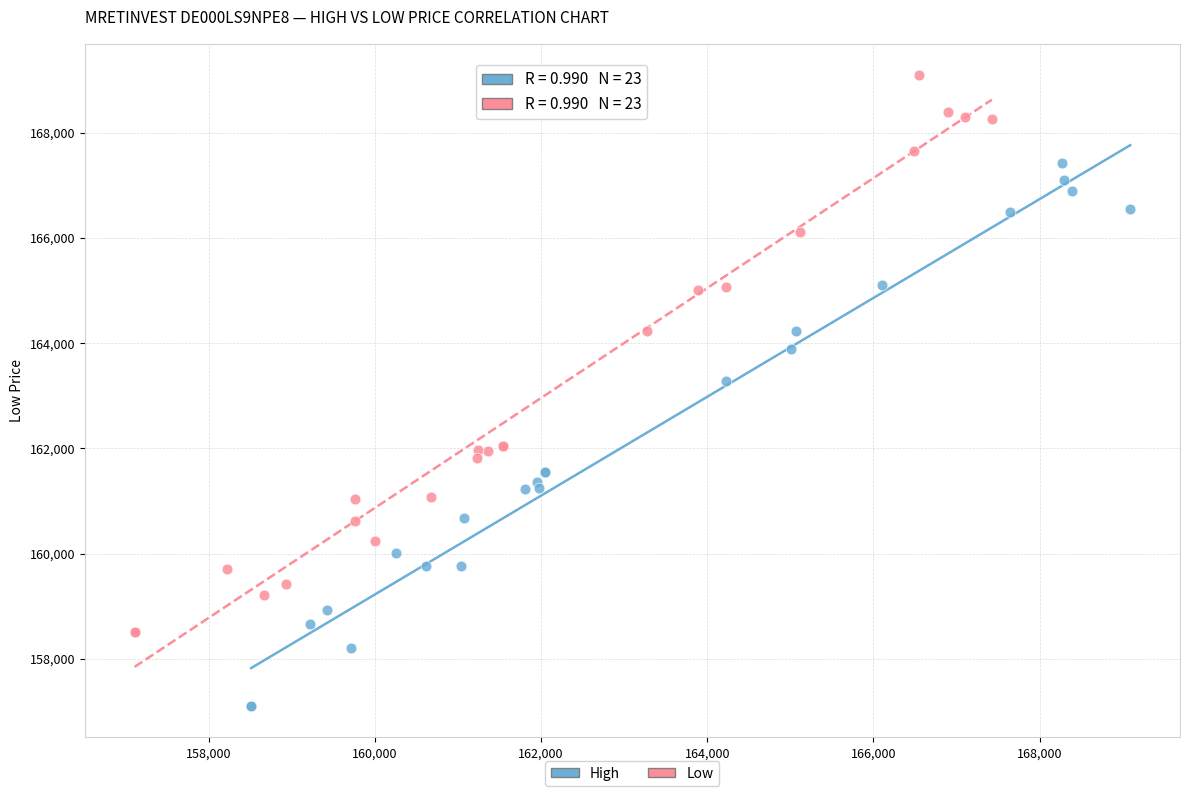

Which series reaches the maximum Y coordinate?

Low